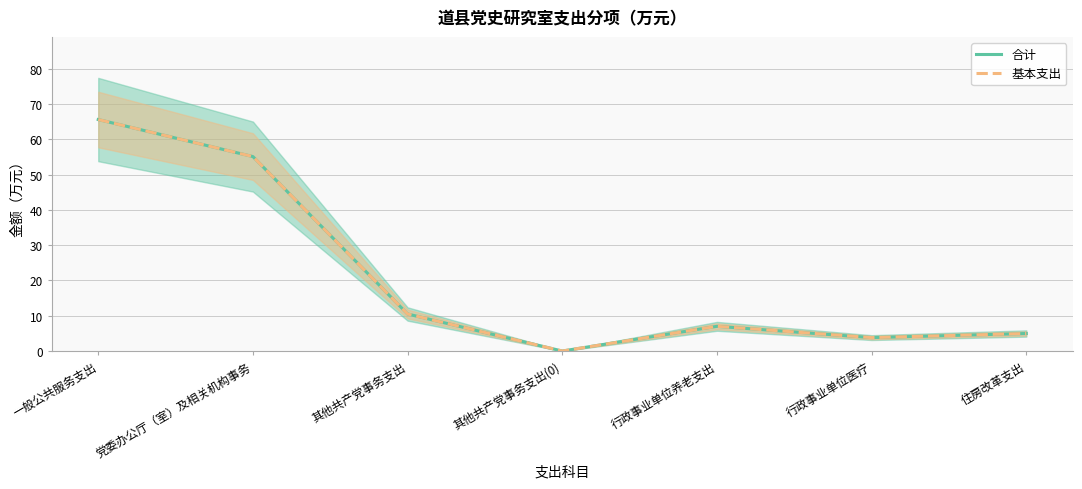

Is the value of 合计 at 行政事业单位养老支出 greater than the value of 基本支出 at 一般公共服务支出?

No